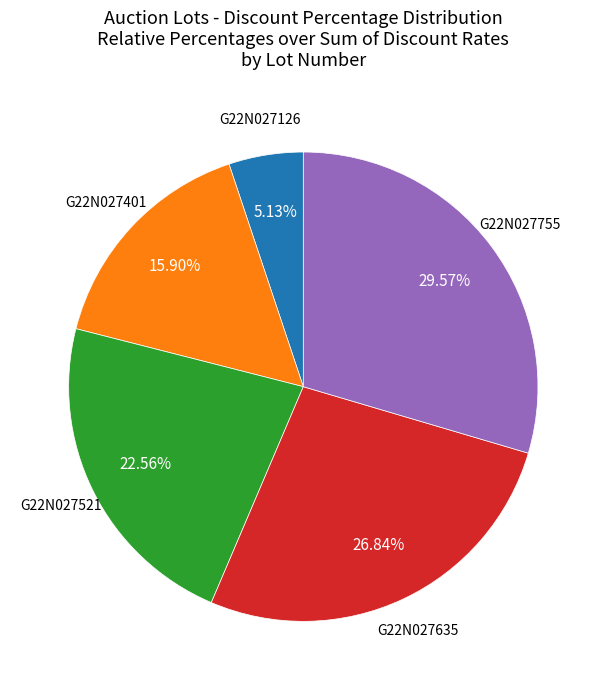

How many slices are in this pie chart?

5